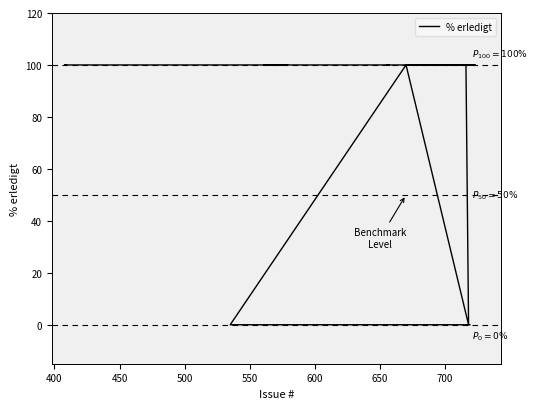

Reading left to right, what are all the values shown in this chart?

100	100	100	100	100	100	100	100	100	100	100	100	0	100	0	0